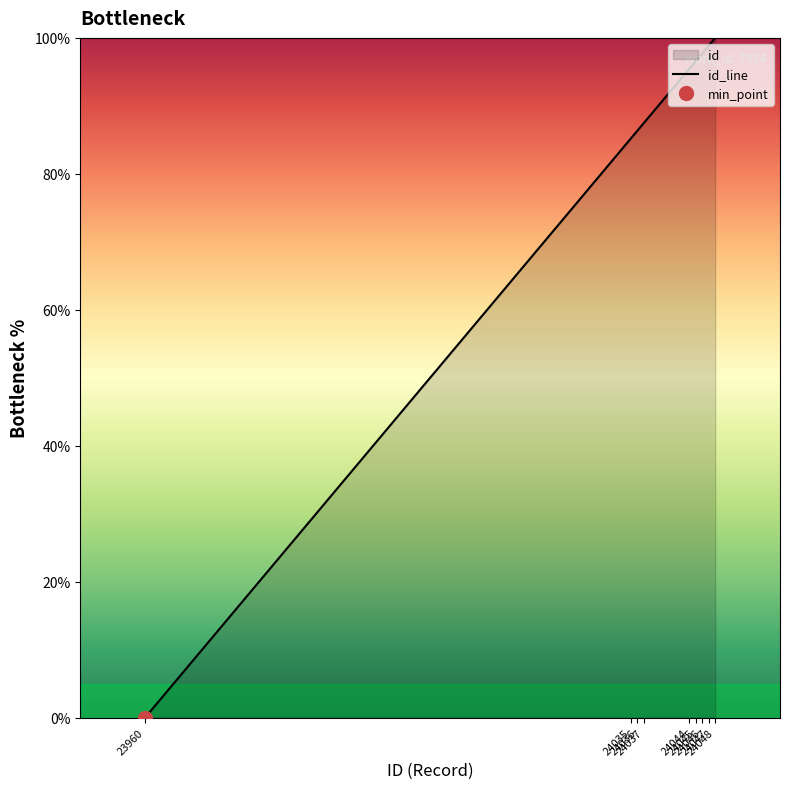

What is the value of the 3rd point from the left?

86.4